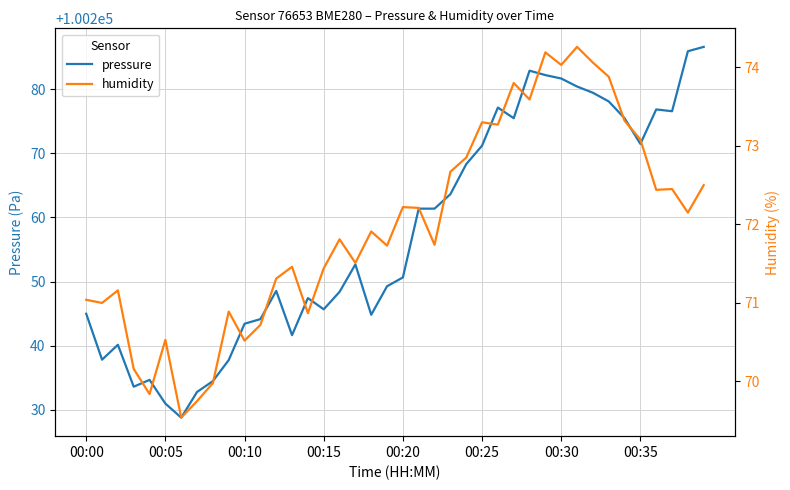

In humidity, how many points are higher than both neighbors (excluding endpoints)?

12